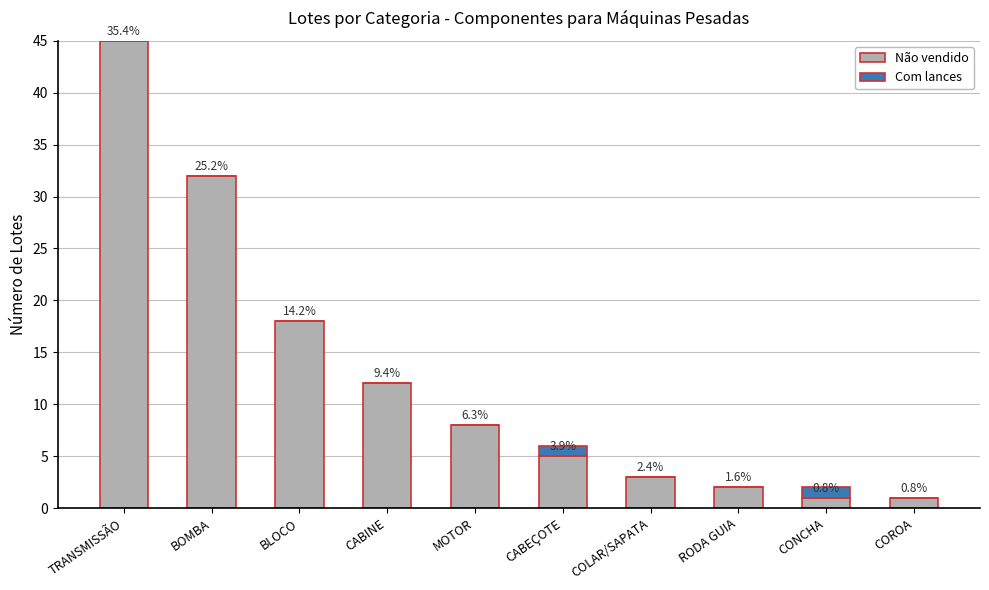

Does the chart contain stacked bars?

Yes